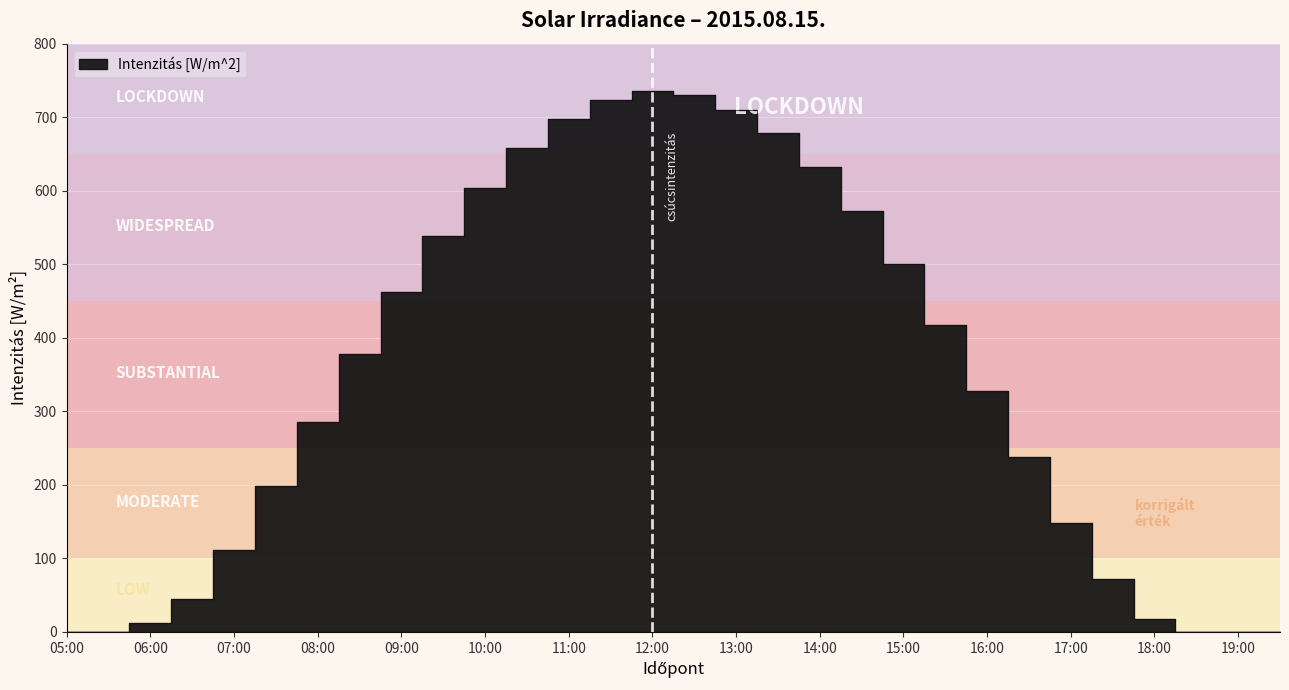

What is the value of the 9th point from the left?

462